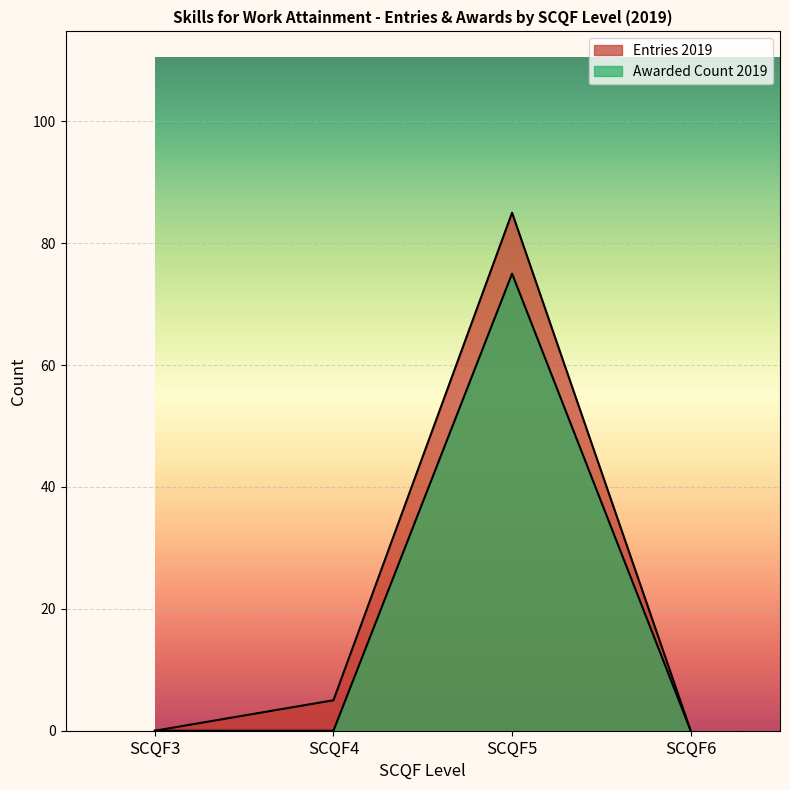

What is the difference between the values at SCQF6 and SCQF5?

85